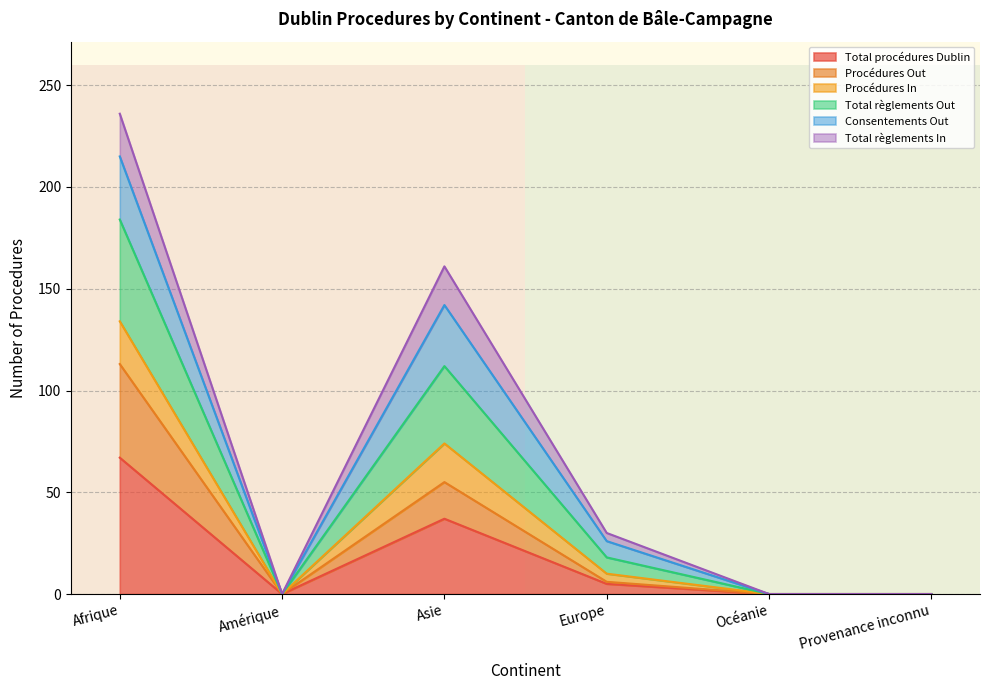

Where is Total procédures Dublin nearest to the value 33?

Asie